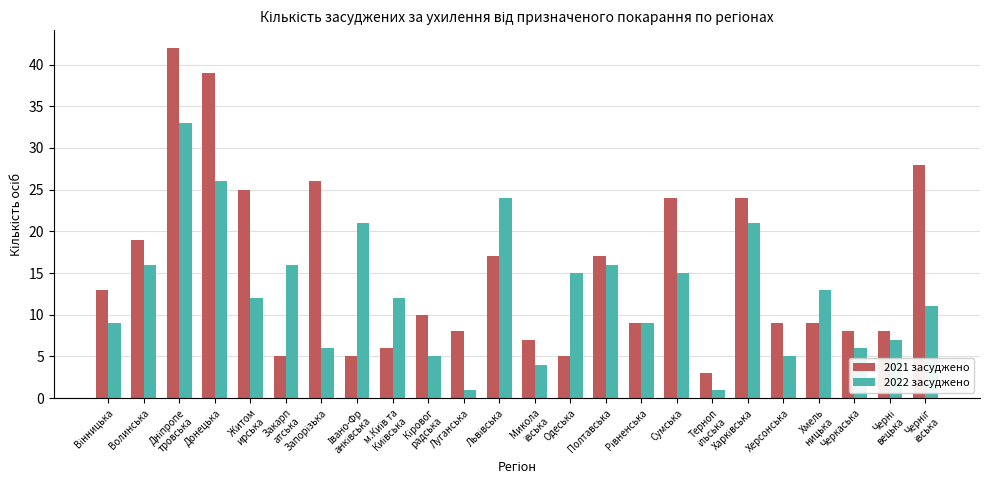

What is the smallest value displayed?

1